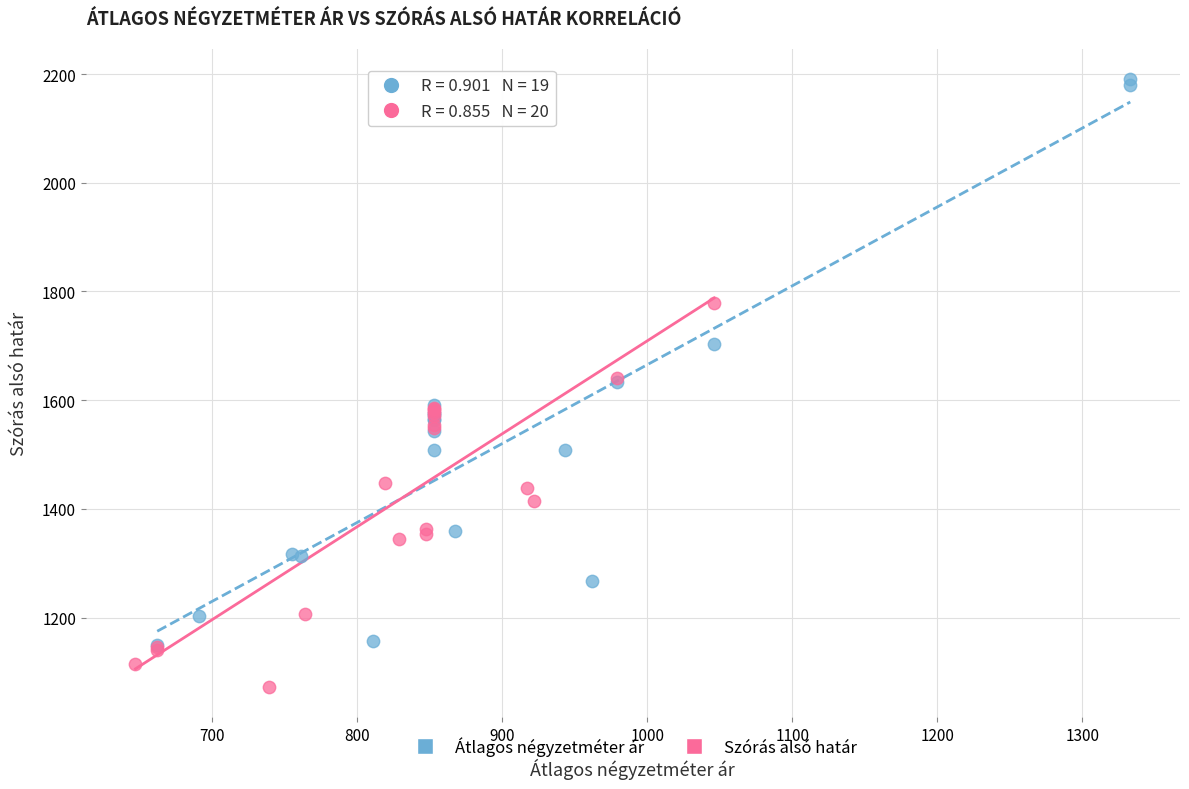

Which series reaches the maximum Y coordinate?

Átlagos négyzetméter ár